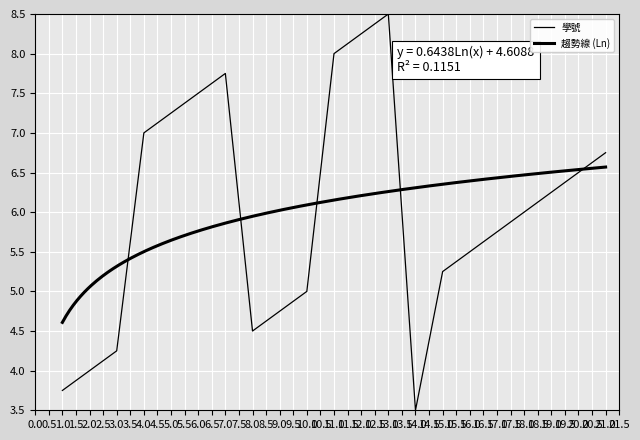

At which label does the data first exceed 6?

4